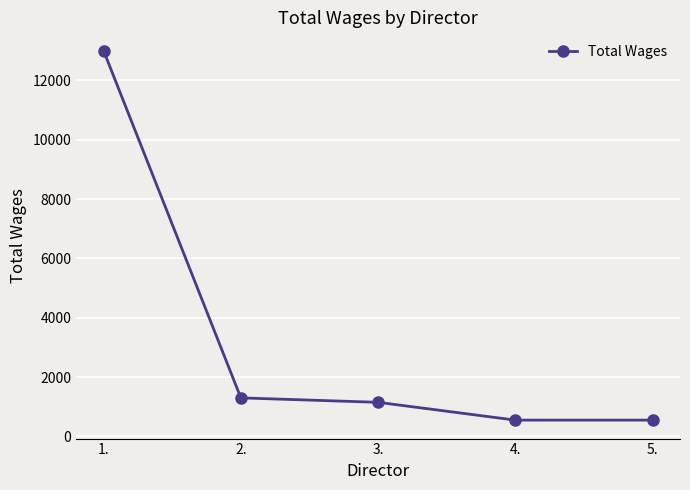

The value at 1. is 13000. True or false?

True